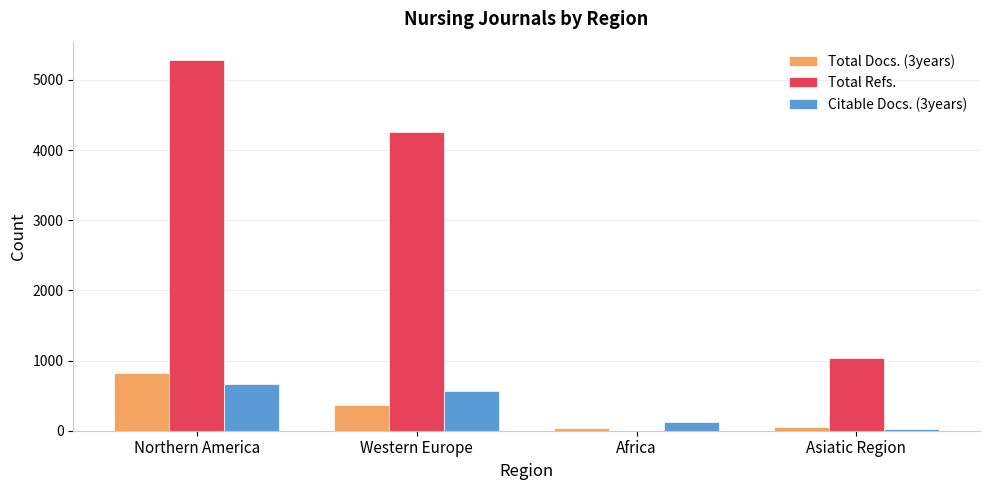

At which label is Total Refs. closest to 2641?

Asiatic Region